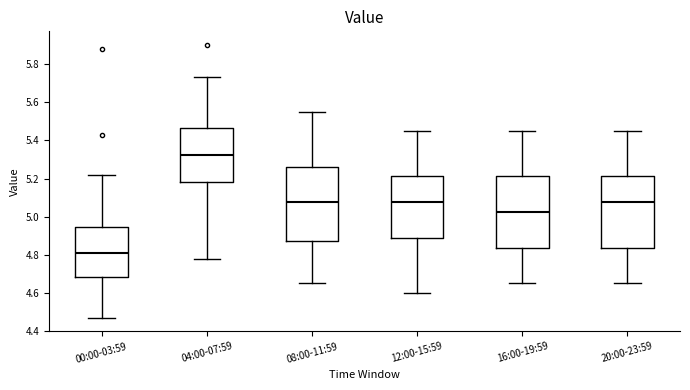

Reading left to right, read every box against the y-axis: the position of its median line, the range the box covers, and the ends of its whiskers. The values are not printed on the chart, so give them approximately, as read against the axis.

00:00-03:59: median 4.82, box 4.68 to 4.94, whiskers 4.48 to 5.22
04:00-07:59: median 5.32, box 5.18 to 5.46, whiskers 4.78 to 5.74
08:00-11:59: median 5.08, box 4.88 to 5.26, whiskers 4.66 to 5.56
12:00-15:59: median 5.08, box 4.88 to 5.22, whiskers 4.60 to 5.46
16:00-19:59: median 5.02, box 4.84 to 5.22, whiskers 4.66 to 5.46
20:00-23:59: median 5.08, box 4.84 to 5.22, whiskers 4.66 to 5.46